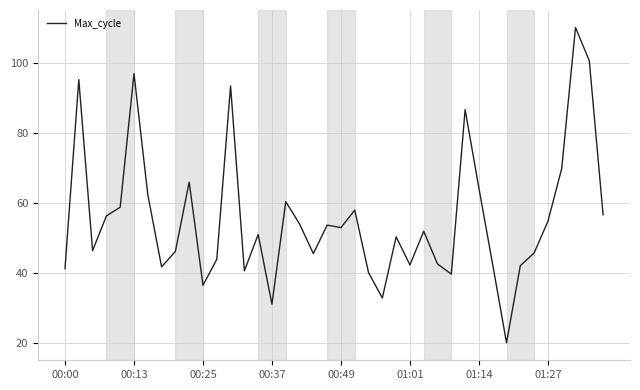

What is the minimum value shown in the chart?

20.0